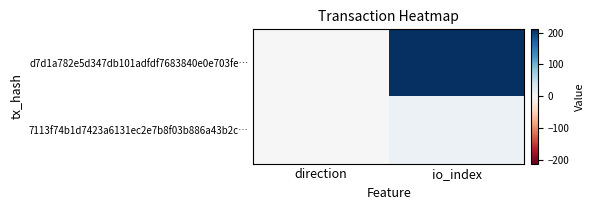

List the series in order of their overall mean, highest first.

d7d1a782e5d347db101adfdf7683840e0e703fe…, 7113f74b1d7423a6131ec2e7b8f03b886a43b2c…